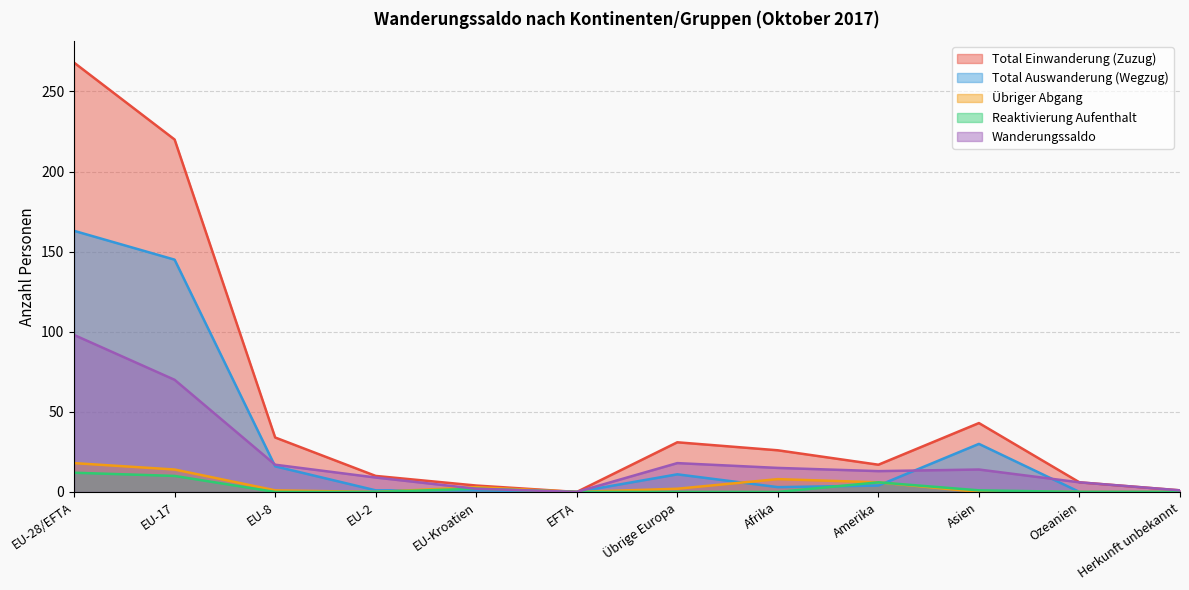

Which has a higher value, Amerika or Afrika?

Afrika